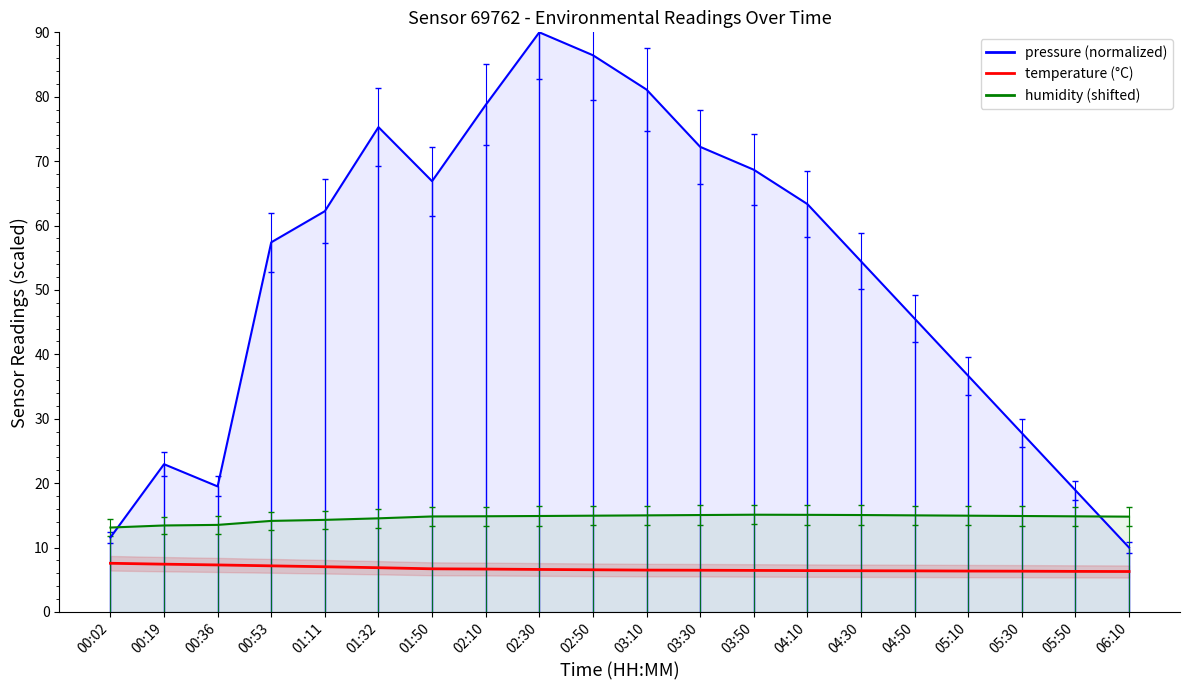

Is this an area chart (filled region under the line)?

No